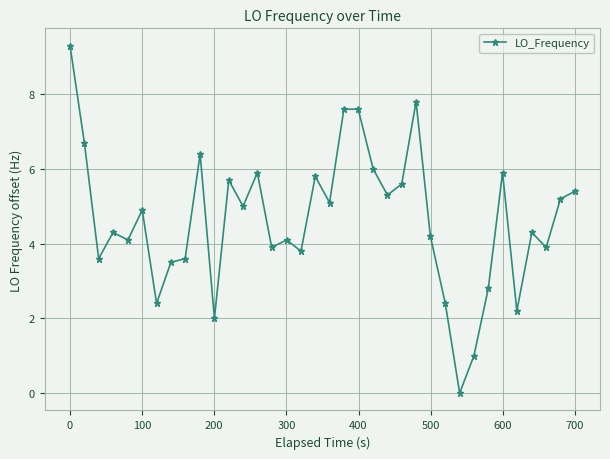

What is the value of the 3rd point from the left?

3.6